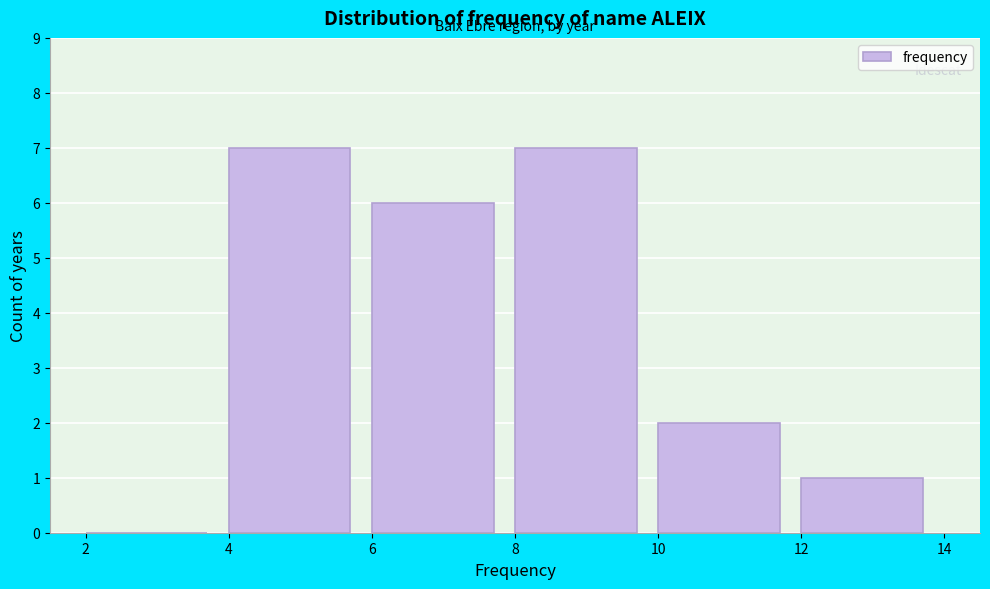

What is the height of the bar covering 4 to 6 on the x-axis? The values are not printed on the chart, so give them approximately, as read against the axis.

7